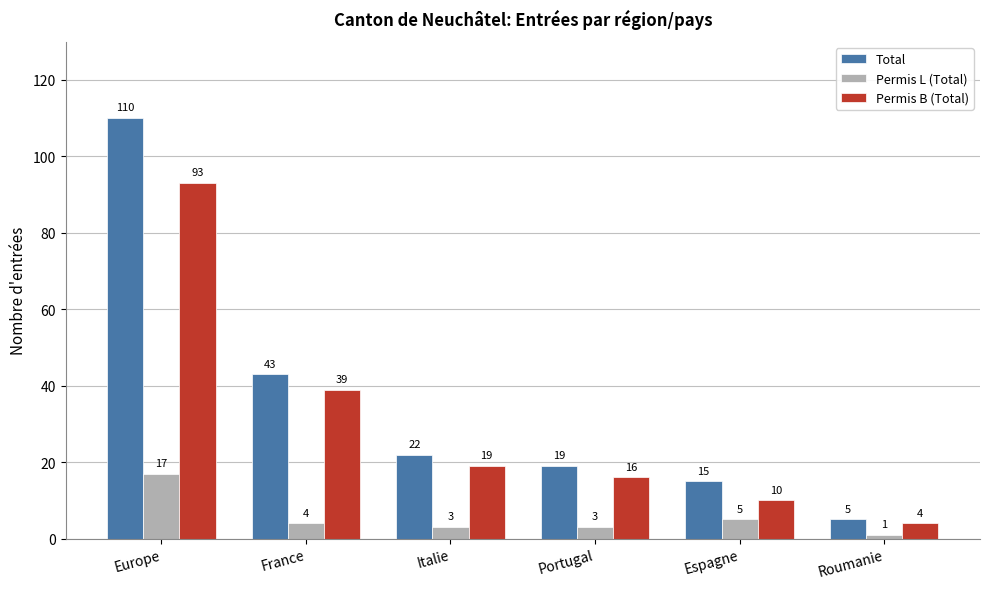

What is the approximate value of Permis B (Total) at France, to the nearest 5?

40